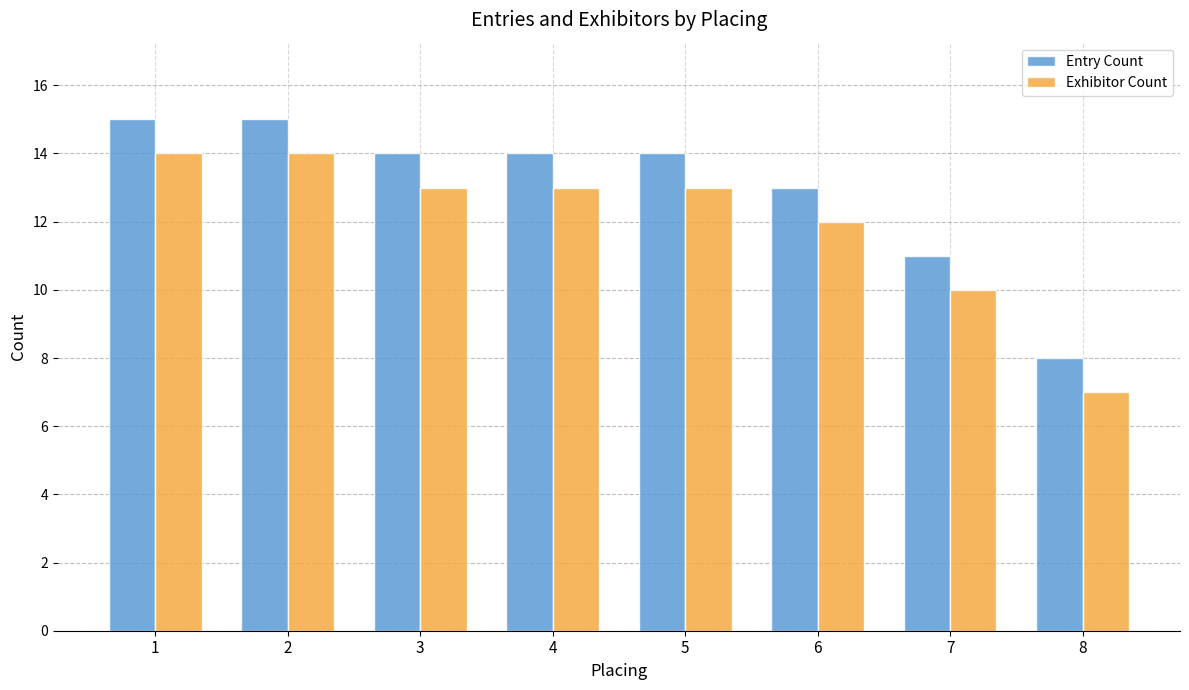

What is the difference between the maximum and minimum values in the Entry Count series?

7